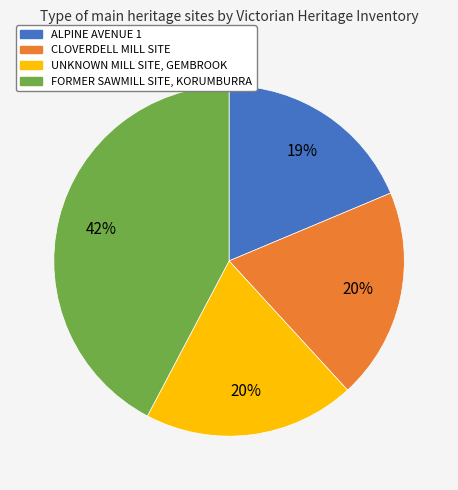

Which category has the smallest portion of the pie?

ALPINE AVENUE 1